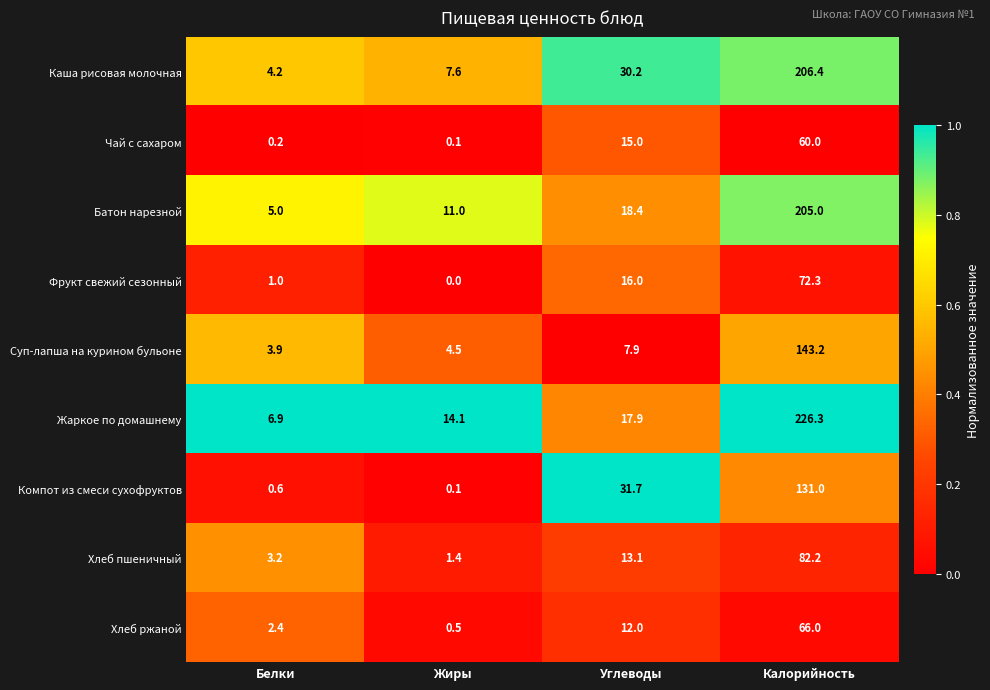

Which category has the lowest value in the Суп-лапша на курином бульоне series?

Белки